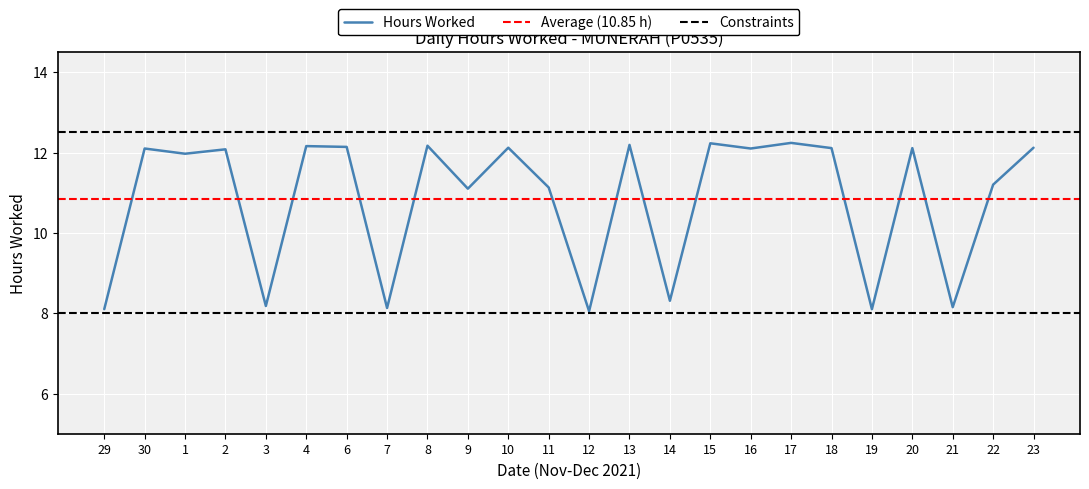

The chart shows a value of 4.2 at 18. True or false?

False